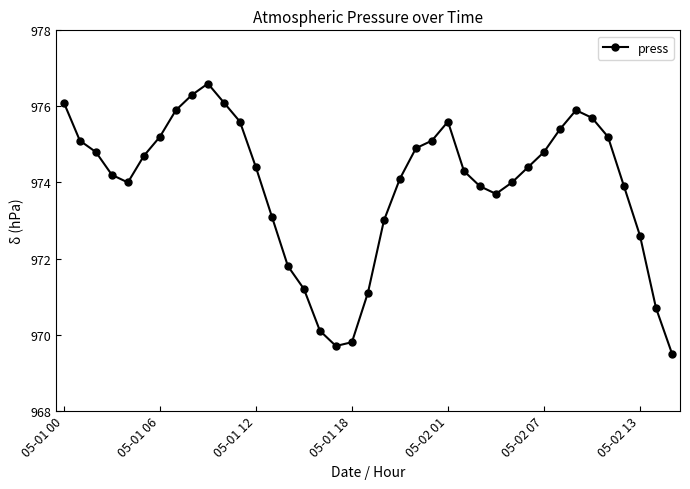

True or false: there are more than 2 points higher than both neighbors.

True